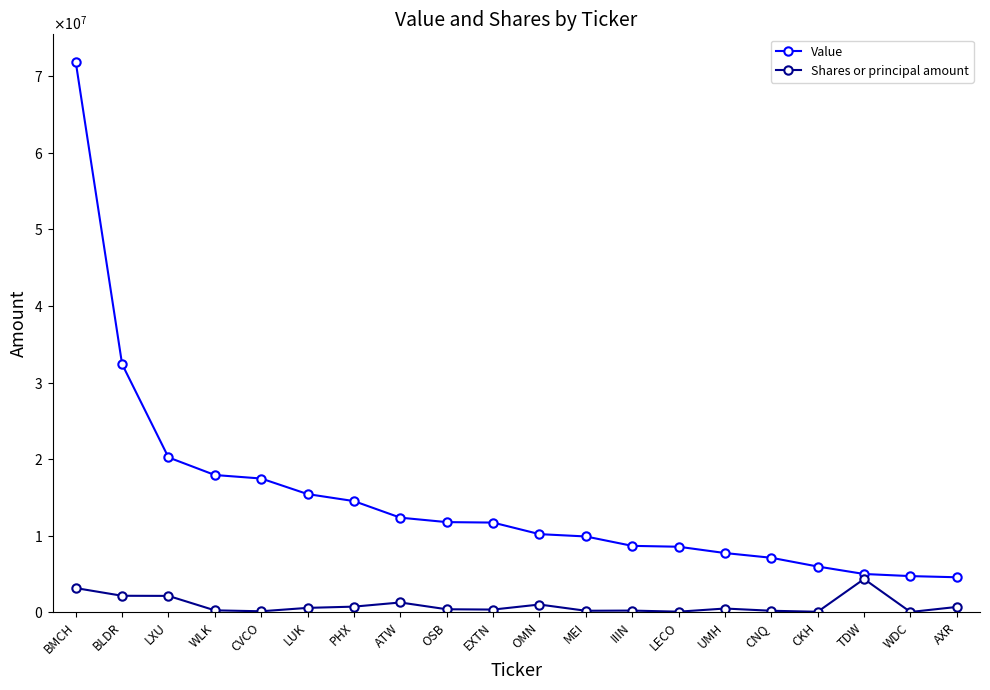

What are all the series names shown in the legend?

Value, Shares or principal amount